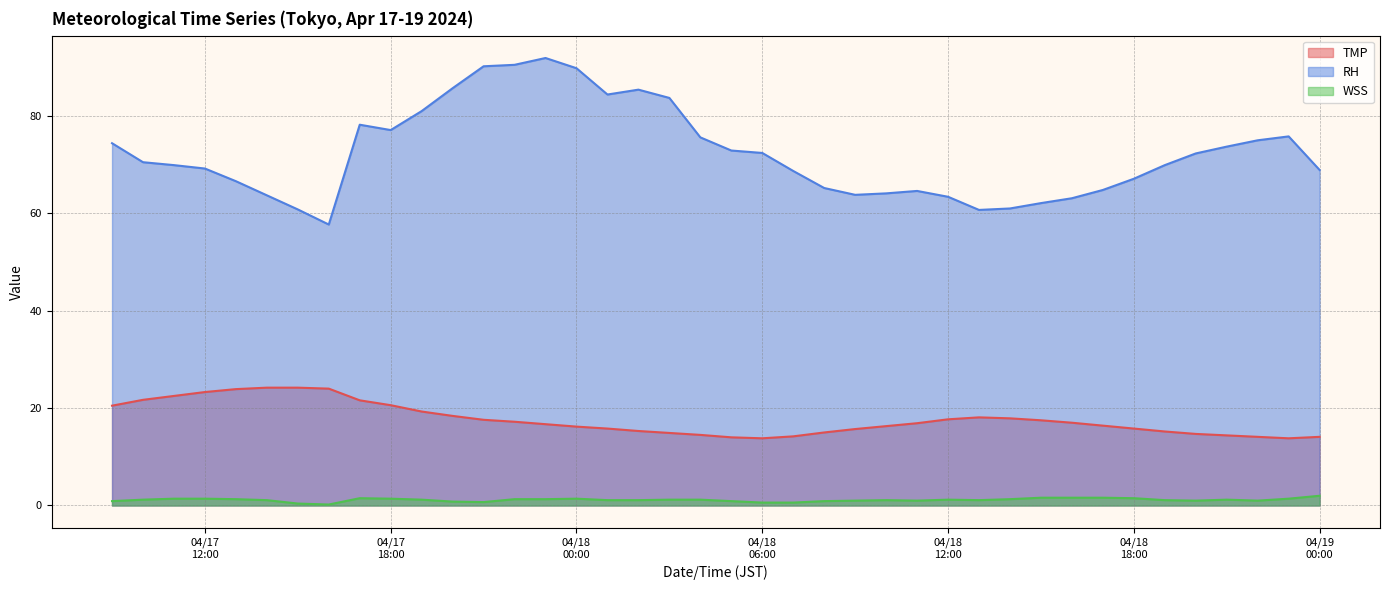

List the series in order of their peak value, lowest first.

WSS, TMP, RH